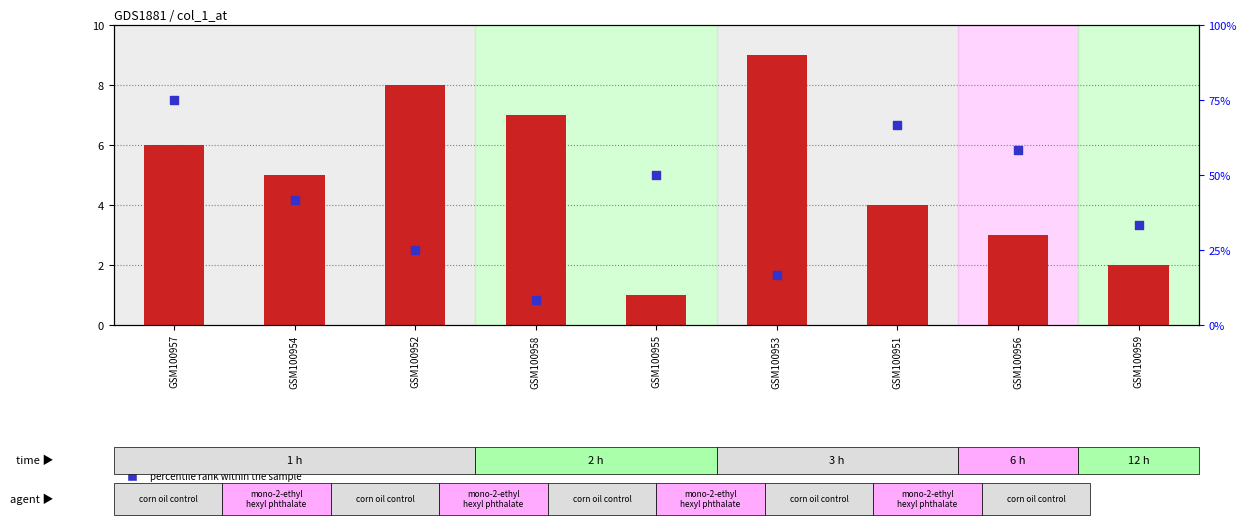

What are all the series names shown in the legend?

count, percentile rank within the sample